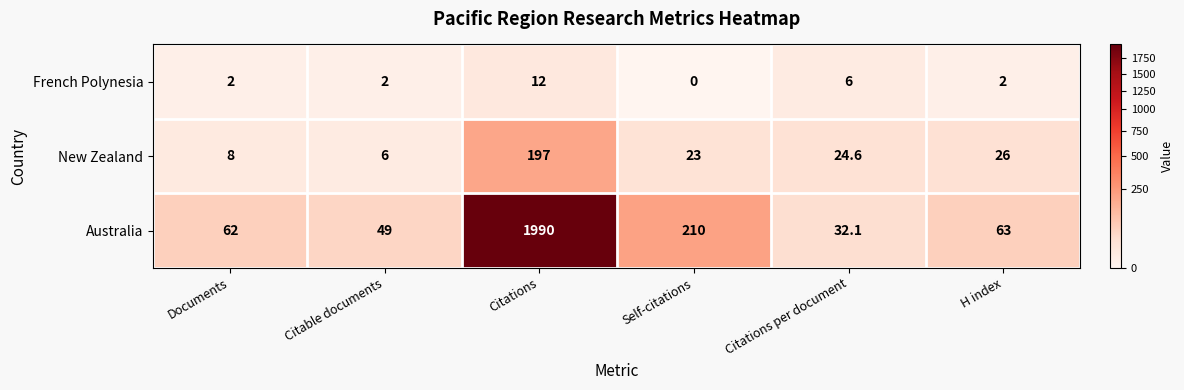

What value does the French Polynesia series have at Citable documents?

2.0